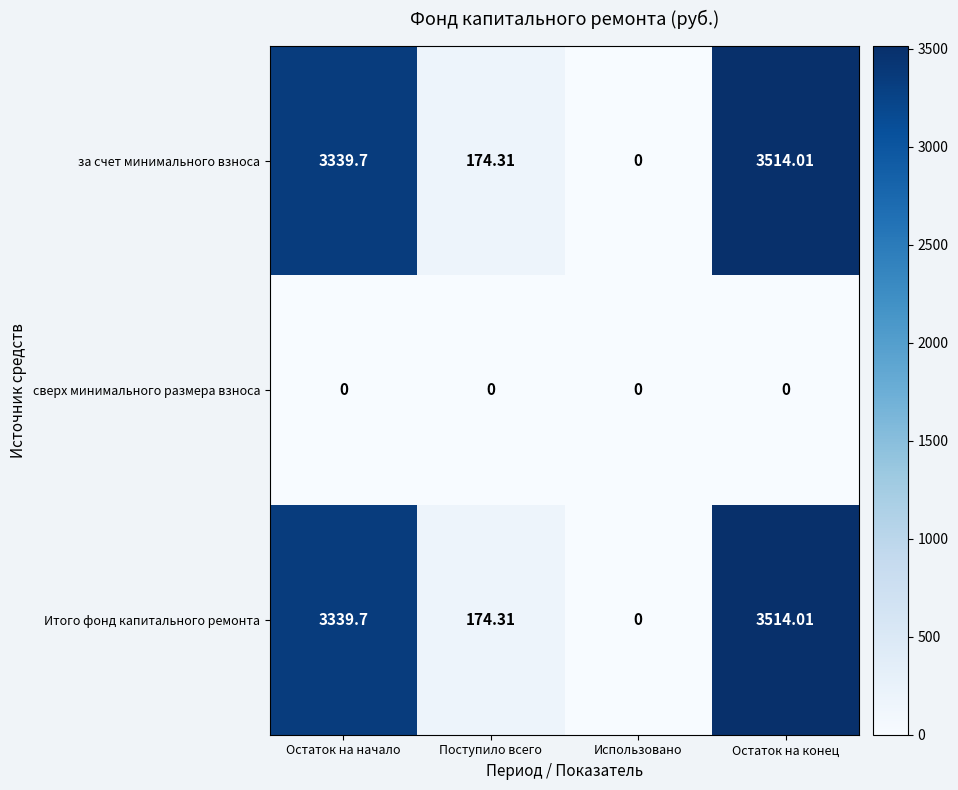

At which label does Итого фонд капитального ремонта reach its peak?

Остаток на конец